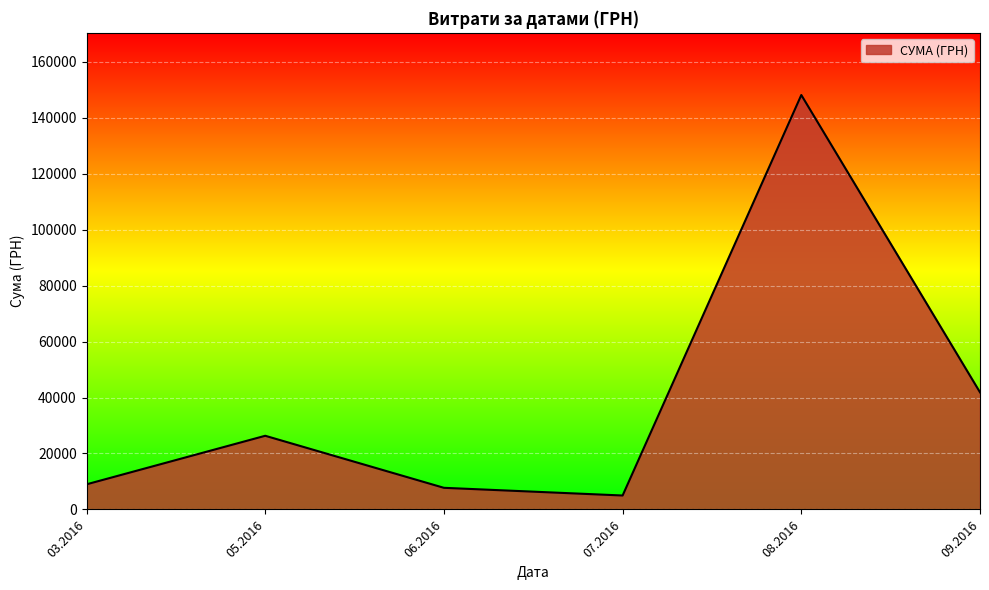

Which category has the lowest value across all series?

07.2016